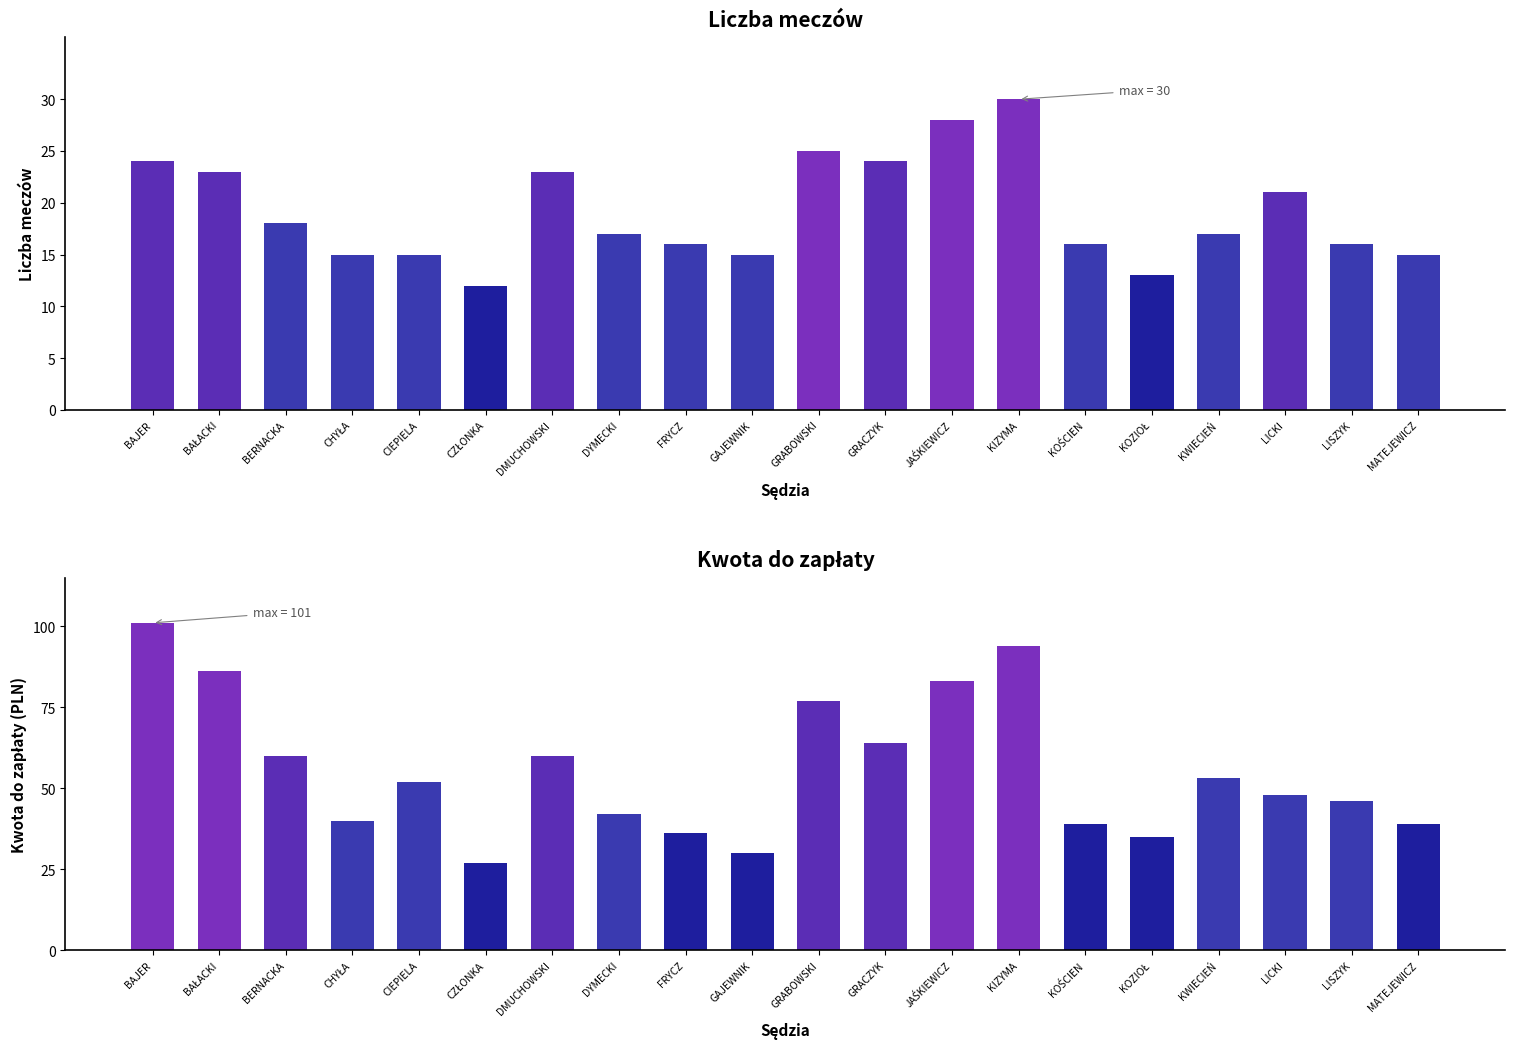

Which series has the largest total across all categories?

Kwota do zapłaty